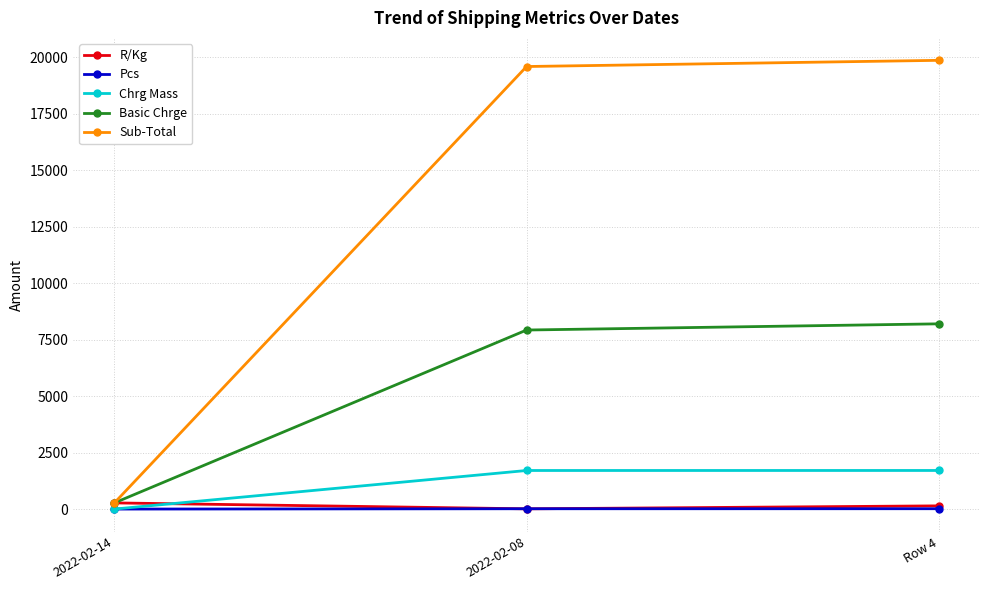

At which label is Sub-Total closest to 10066?

2022-02-08